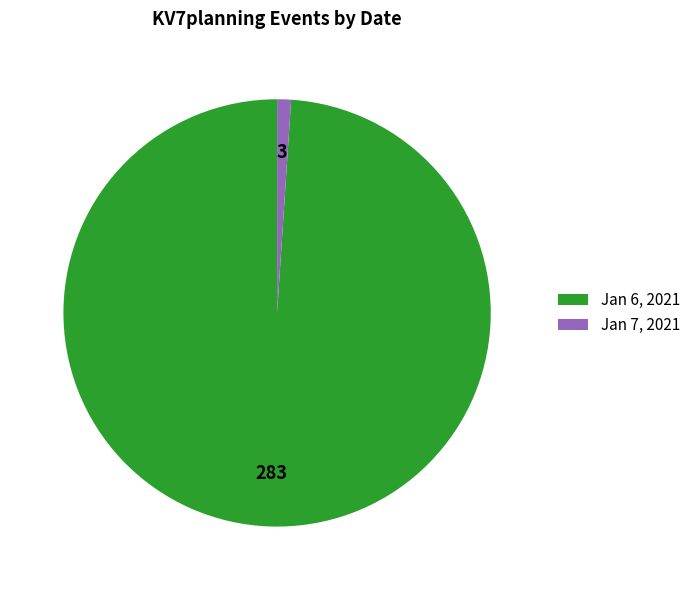

Rank the categories by value from highest to lowest.

Jan 6, 2021, Jan 7, 2021